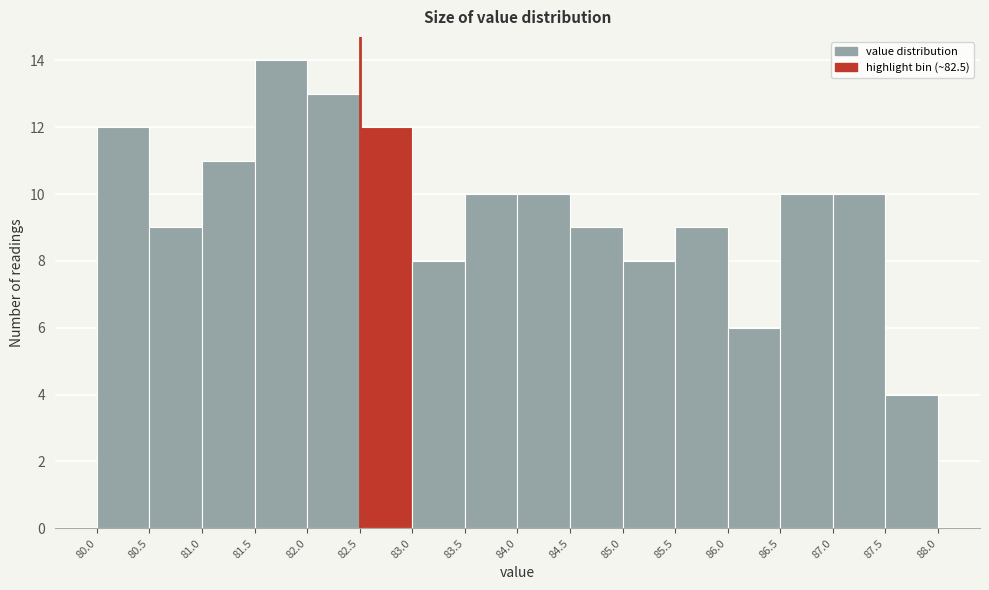

How tall is the bar that spans 84.5 to 85.0 on the x-axis? The values are not printed on the chart, so give them approximately, as read against the axis.

9